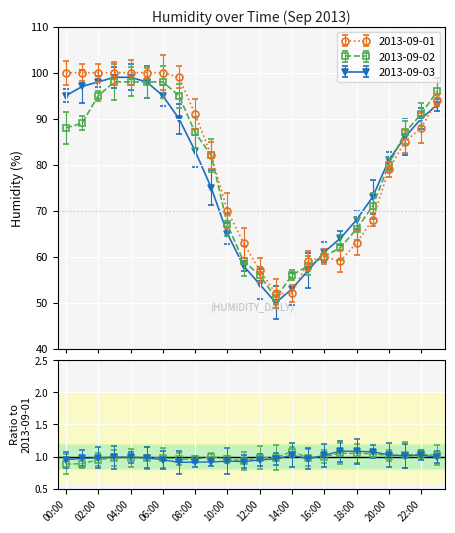

What is the minimum value shown in the chart?

50